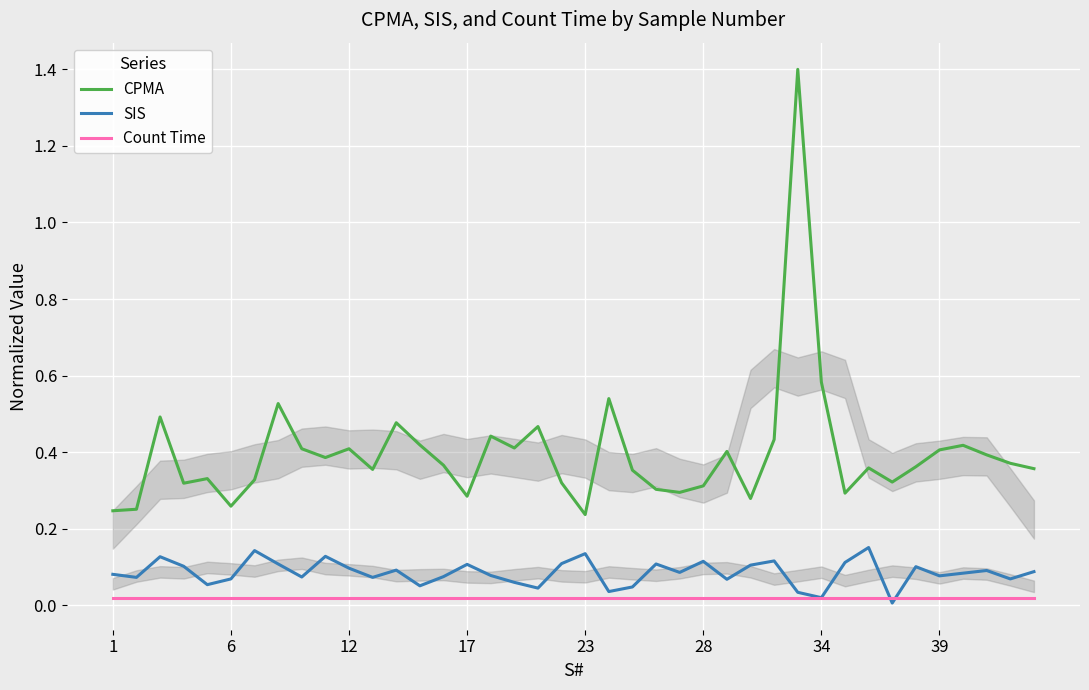

Is it true that CPMA equals 0.4 at 39?

True